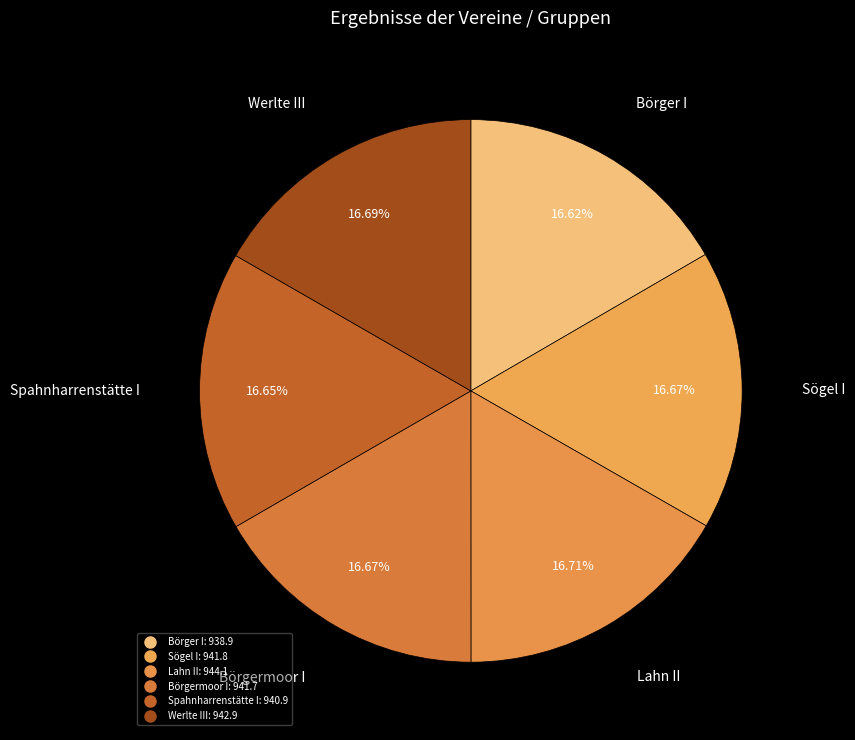

Count the number of slices in the pie.

6